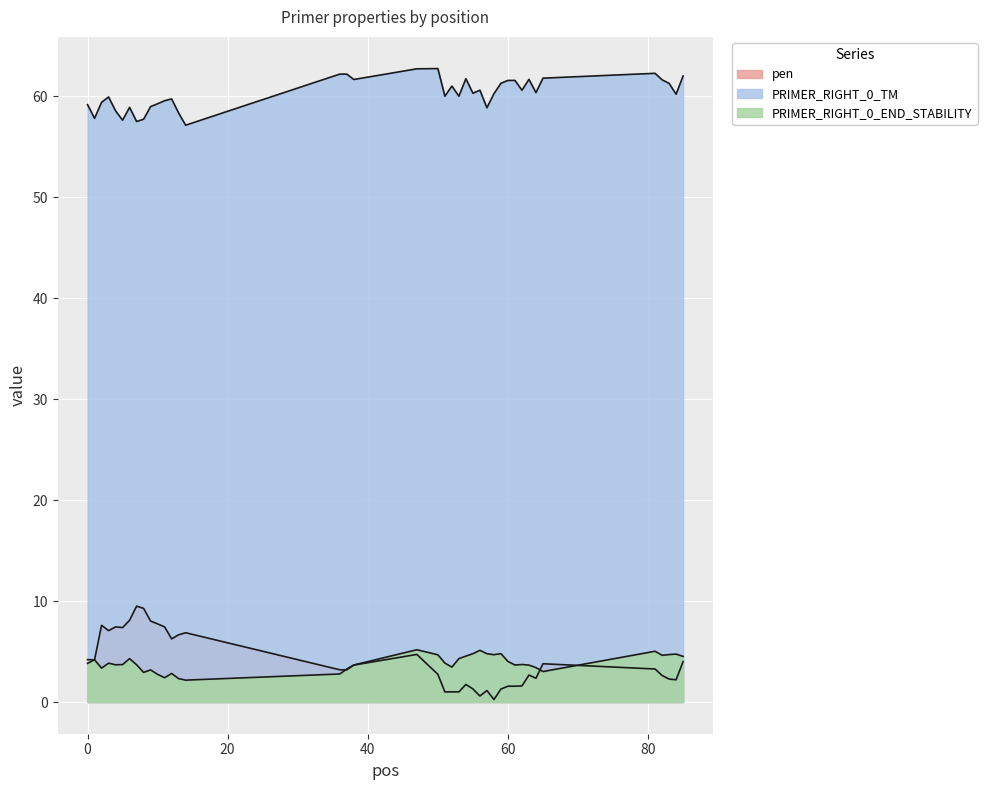

At how many categories does at least one series exceed 26?

40